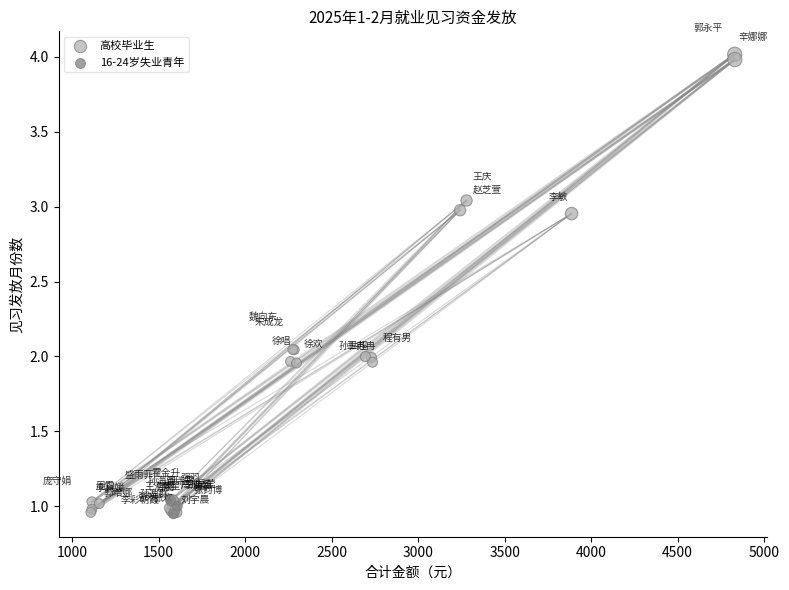

Which series contains the highest Y value?

高校毕业生